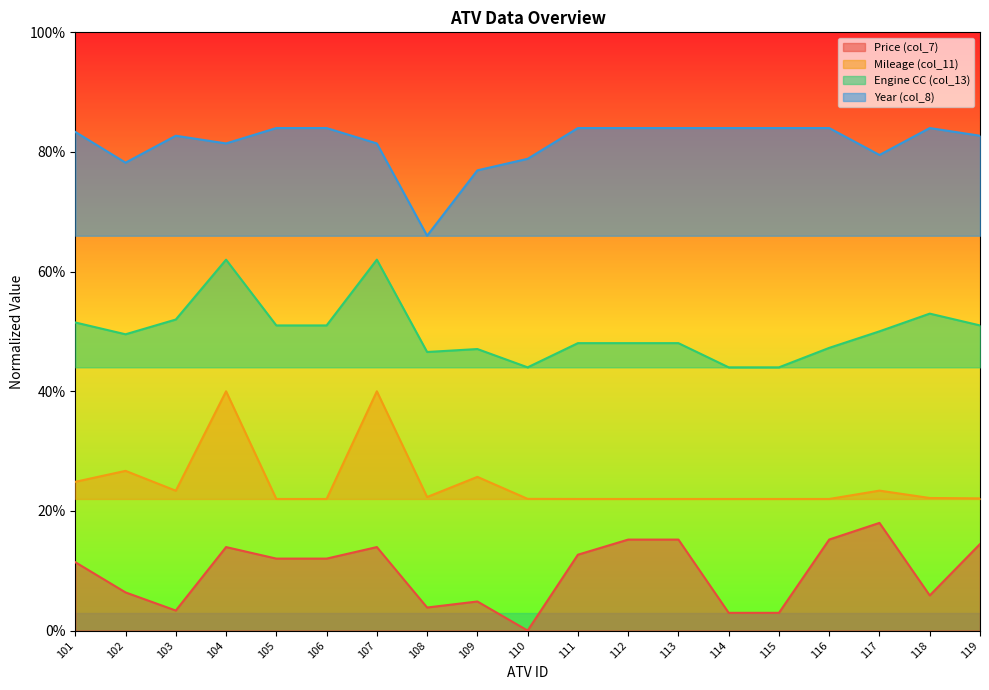

True or false: Price (col_7) and Engine CC (col_13) cross at least once.

False